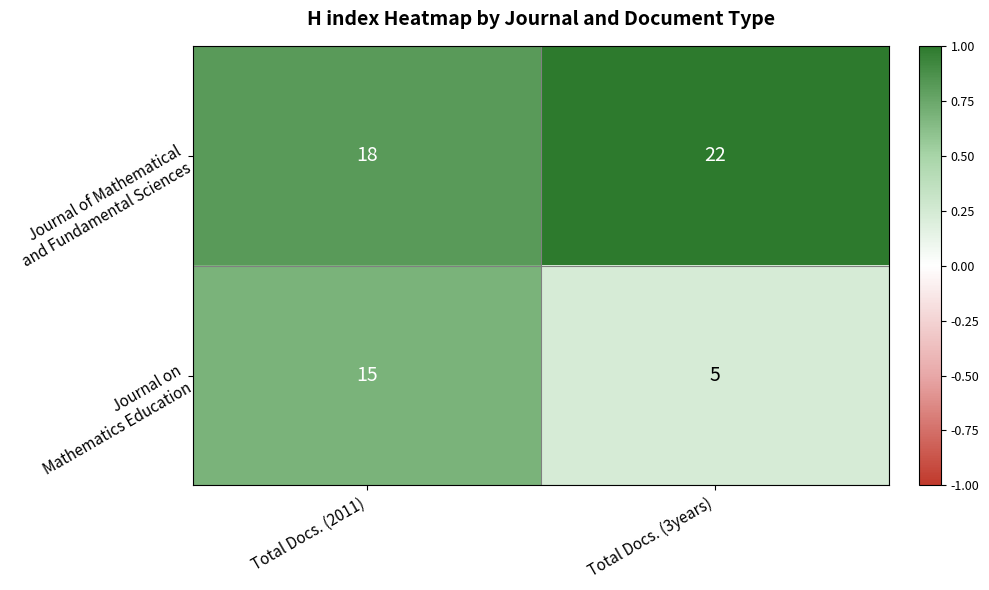

Which label corresponds to the largest value in the chart?

Total Docs. (3years)